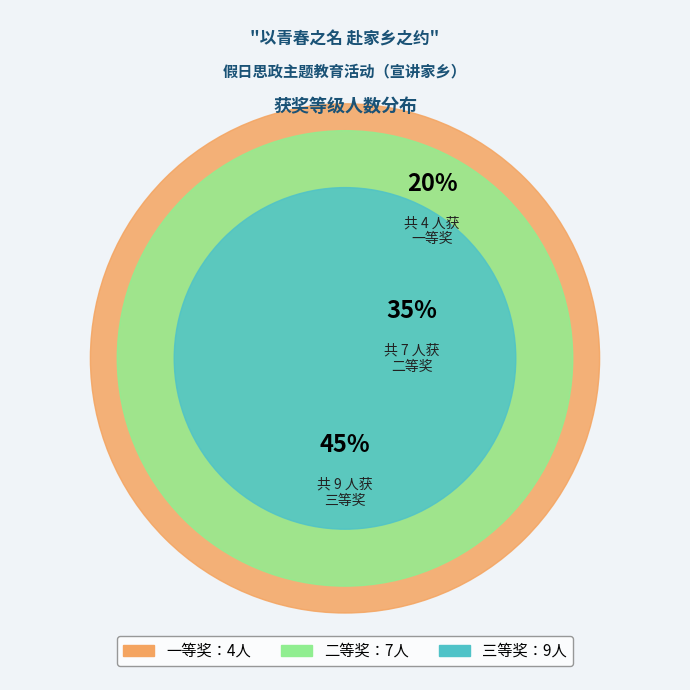

The 一等奖 slice represents 11% of the pie. True or false?

False